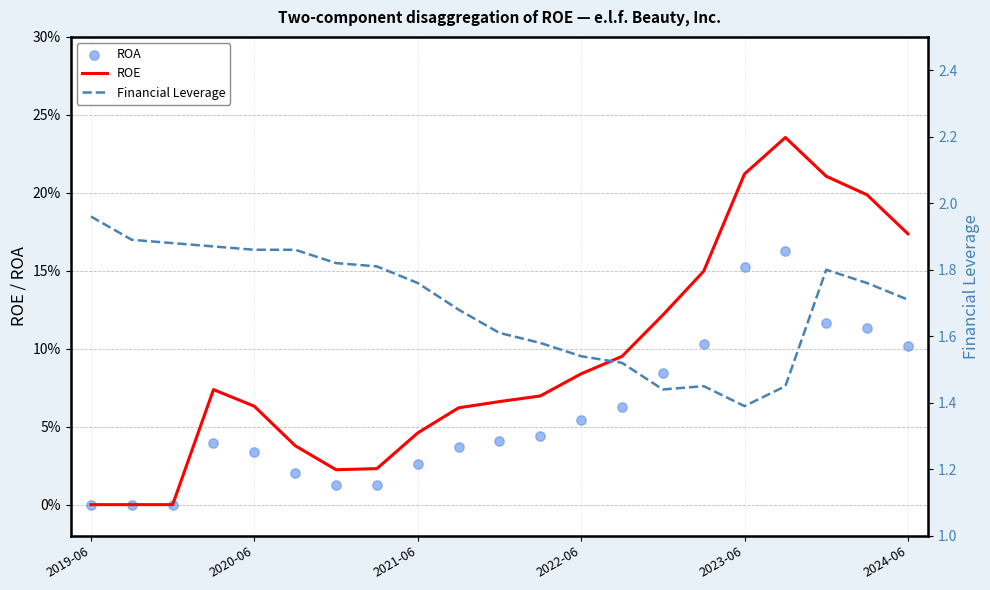

Which series has the largest total across all categories?

Financial Leverage